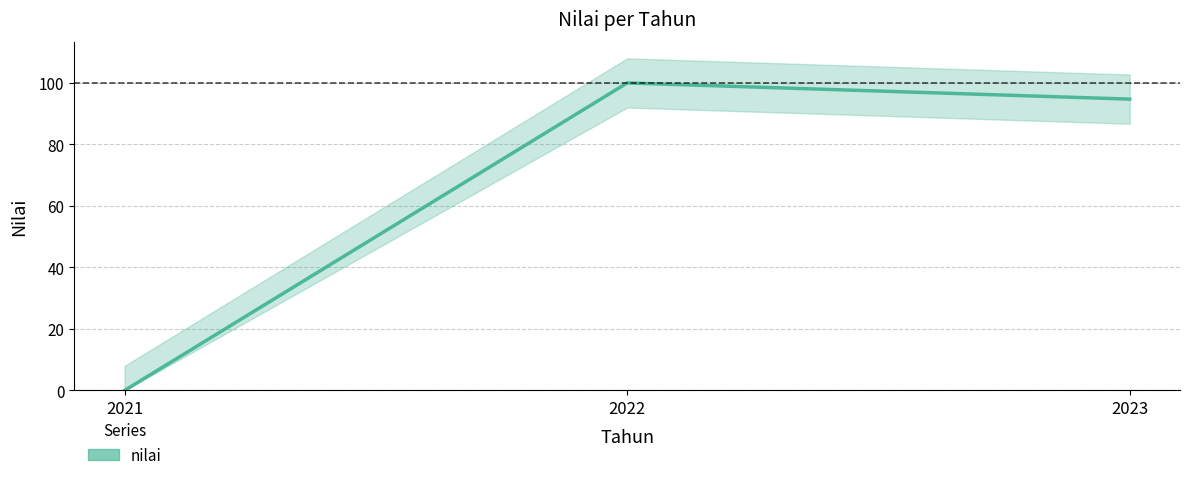

What is the change in value from 2021 to 2022?

+100.0